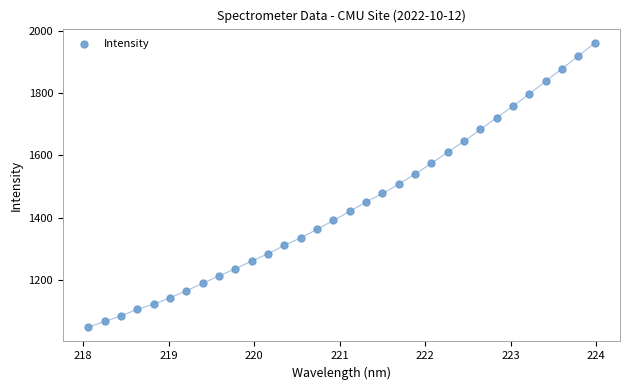

What is the range of X values (max minus min)?

5.9